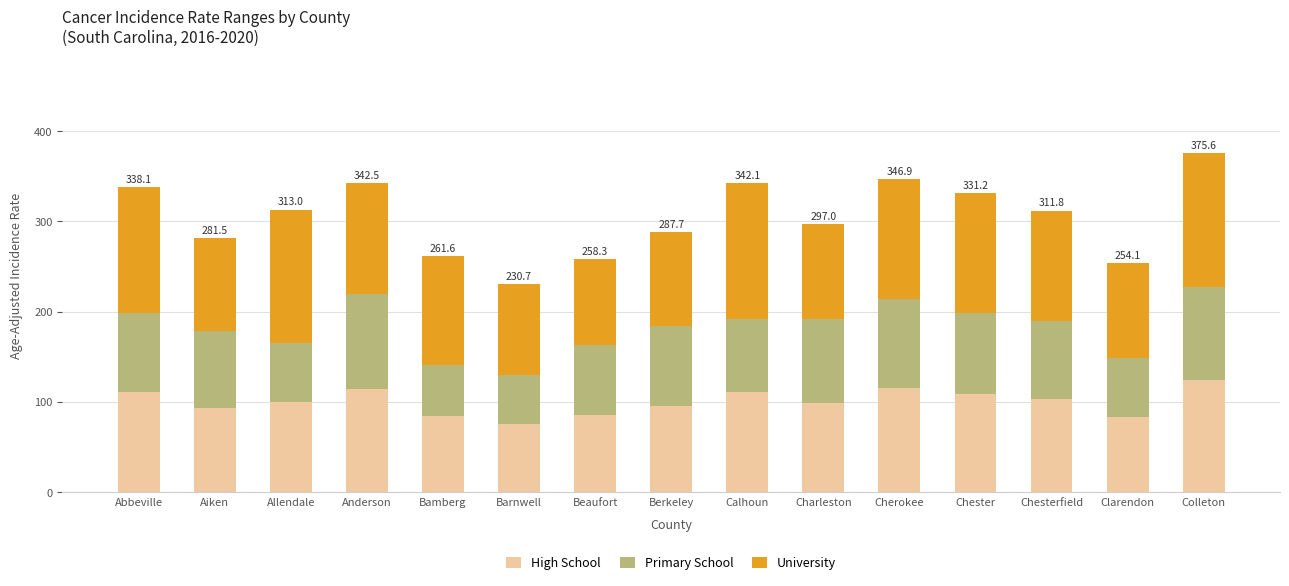

Are the bars horizontal?

No